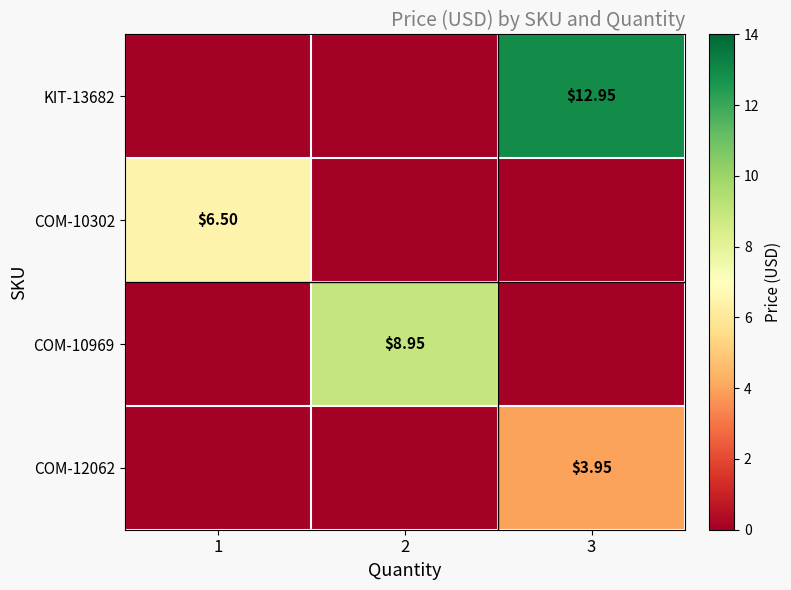

The COM-10302 series shows -4.1 at 2. True or false?

False